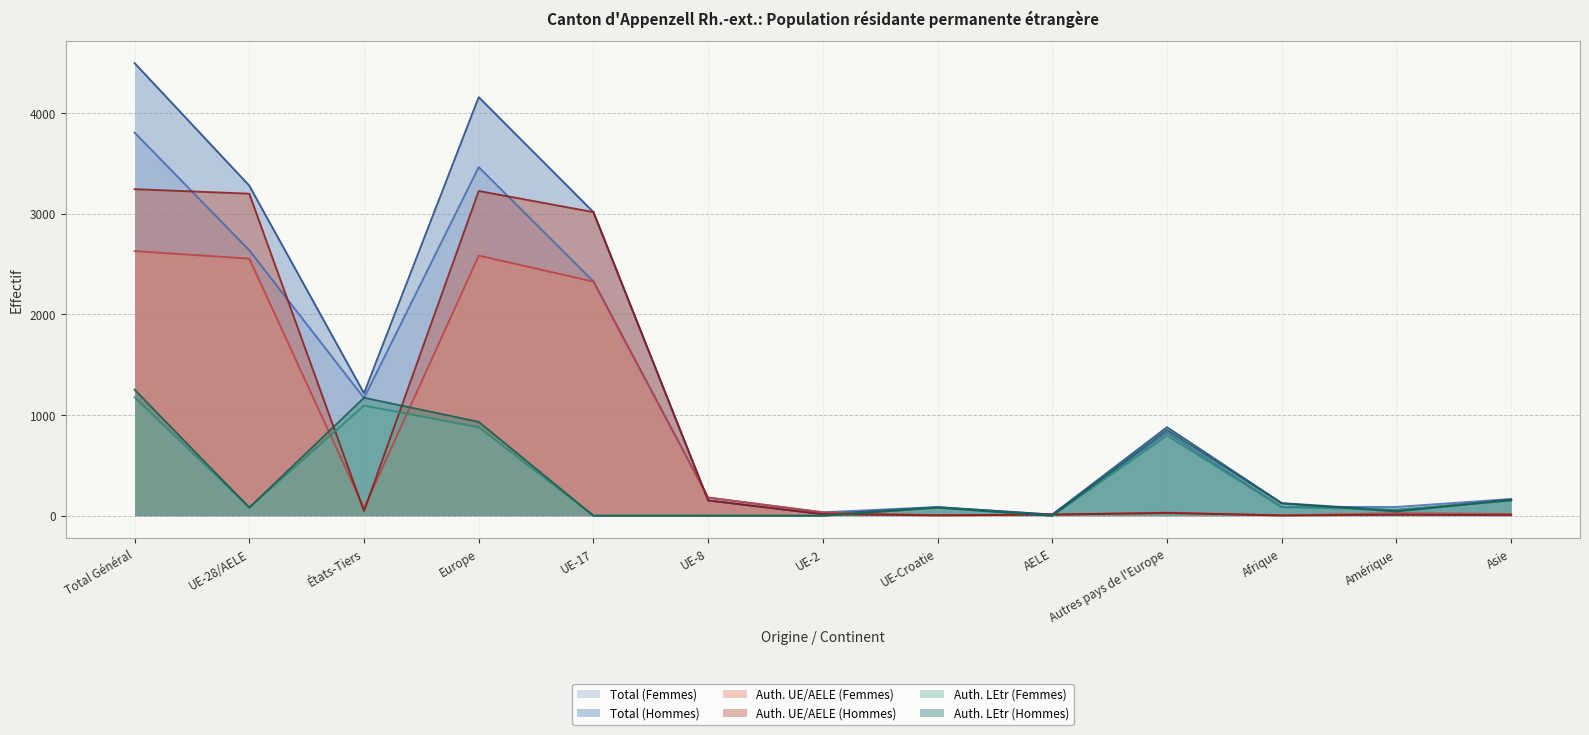

List the labels in order of Total (Femmes) value, smallest first.

AELE, UE-2, UE-Croatie, Afrique, Amérique, Asie, UE-8, Autres pays de l'Europe, États-Tiers, UE-17, UE-28/AELE, Europe, Total Général